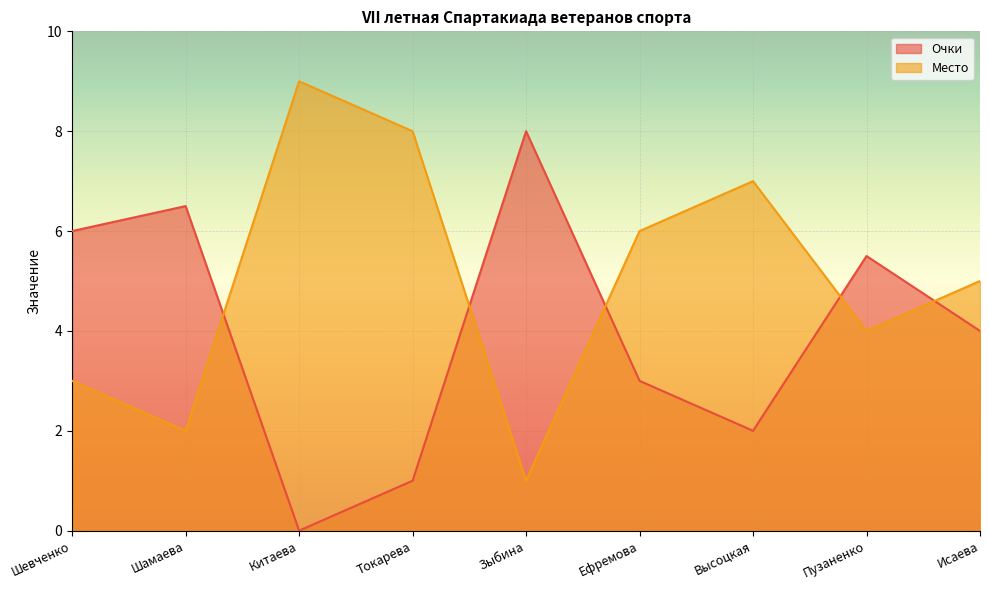

What position from the left is Шамаева?

2